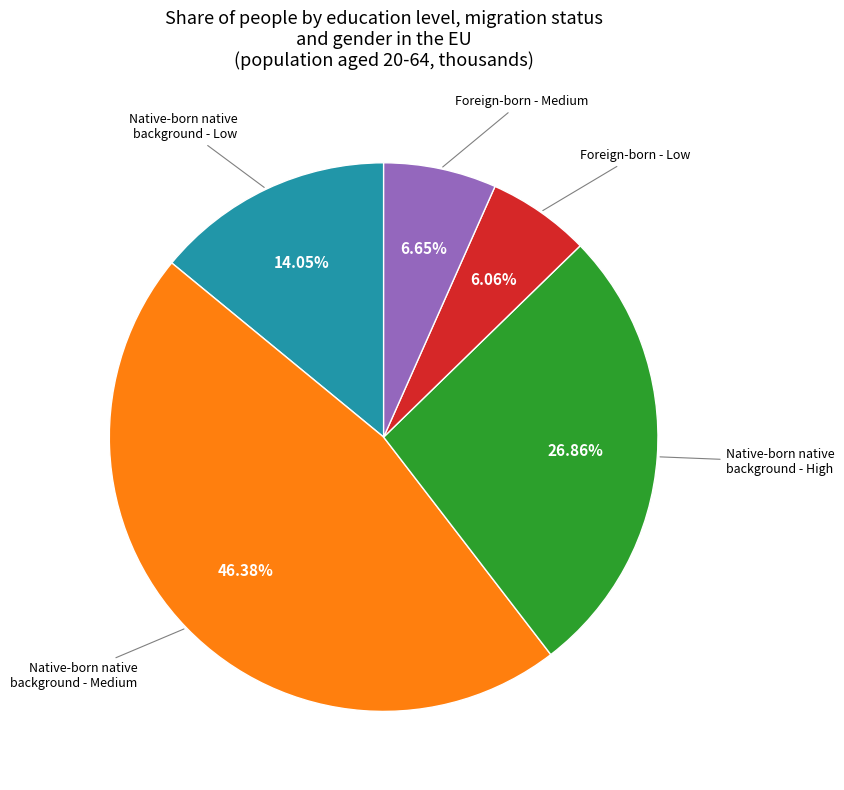

Does any single category account for the majority?

No